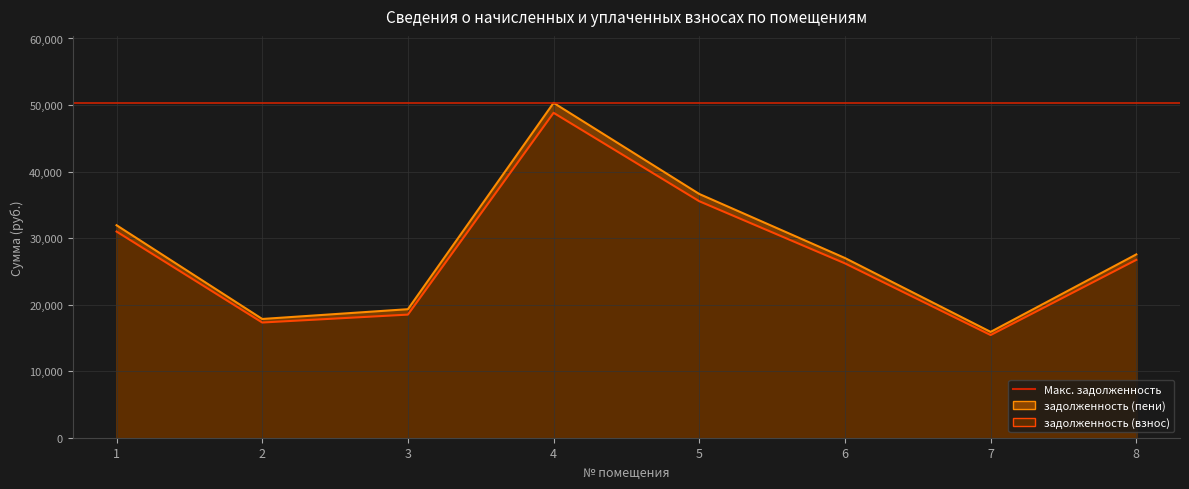

Reading left to right, transcribe all the data shown in this chart.

задолженность (взнос): 1=30985.6	2=17315.5	3=18502.5	4=48829.6	5=35542.3	6=26204.1	7=15432.1	8=26732.6
задолженность (пени): 1=31934.2	2=17845.6	3=19315.3	4=50325.1	5=36630.4	6=27006.3	7=15904.6	8=27551.0